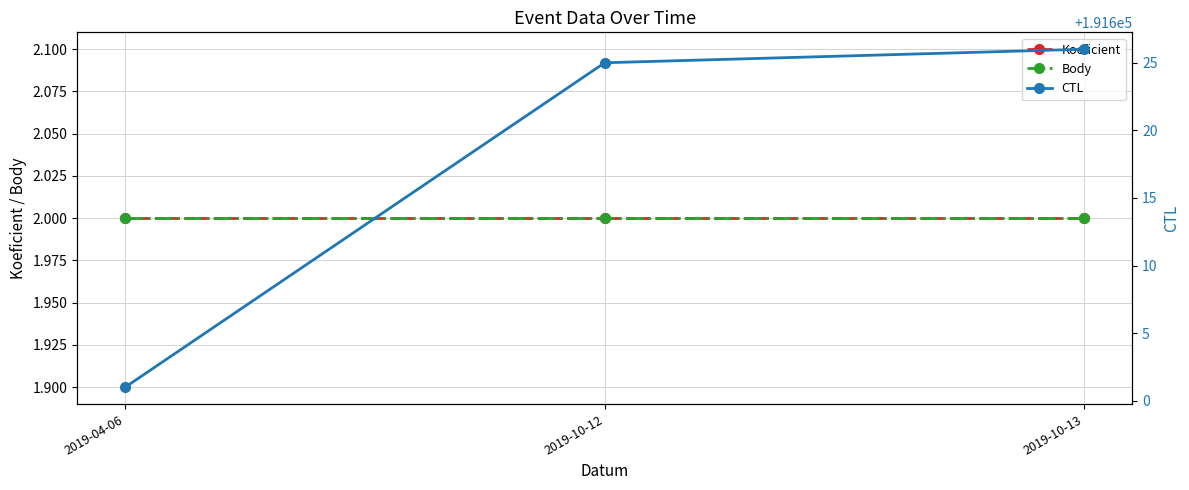

What is the greatest value displayed?

191626